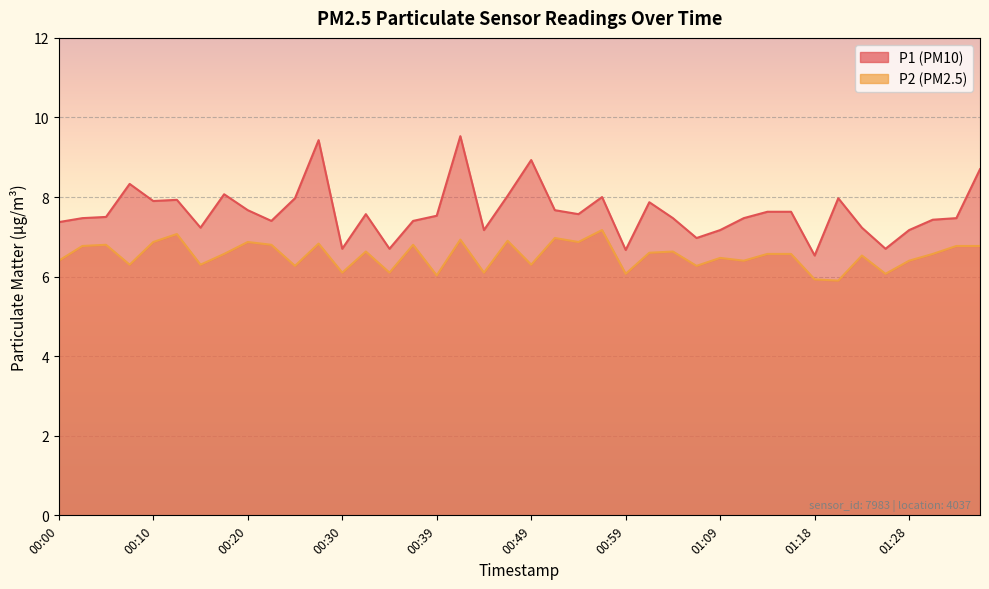

What position from the left is 00:08?

4